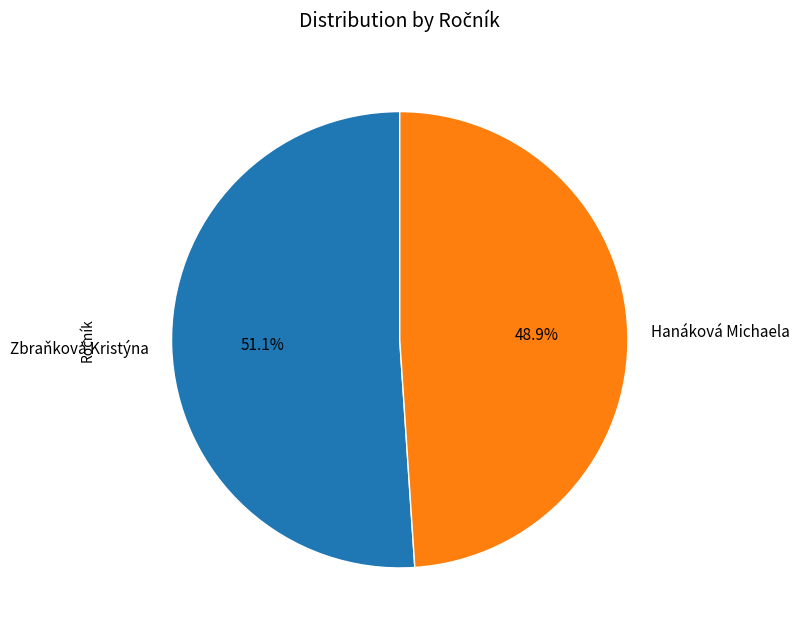

The Zbraňková Kristýna slice represents 57% of the pie. True or false?

False